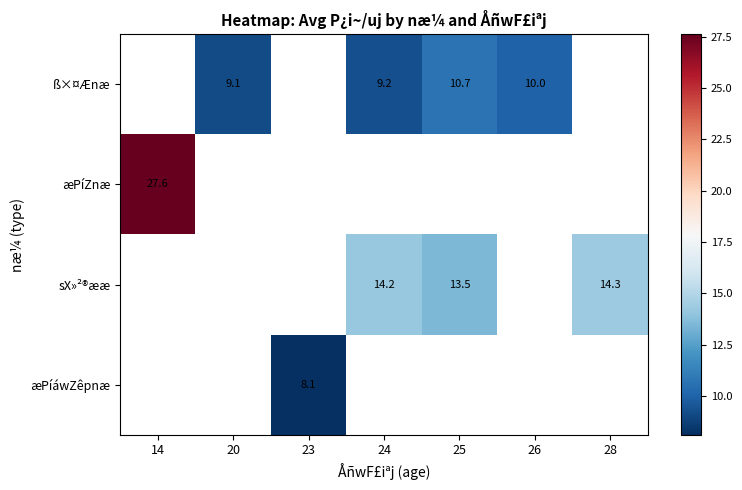

What is the difference between the ß×¤Ænæ values at 24 and 26?

0.8